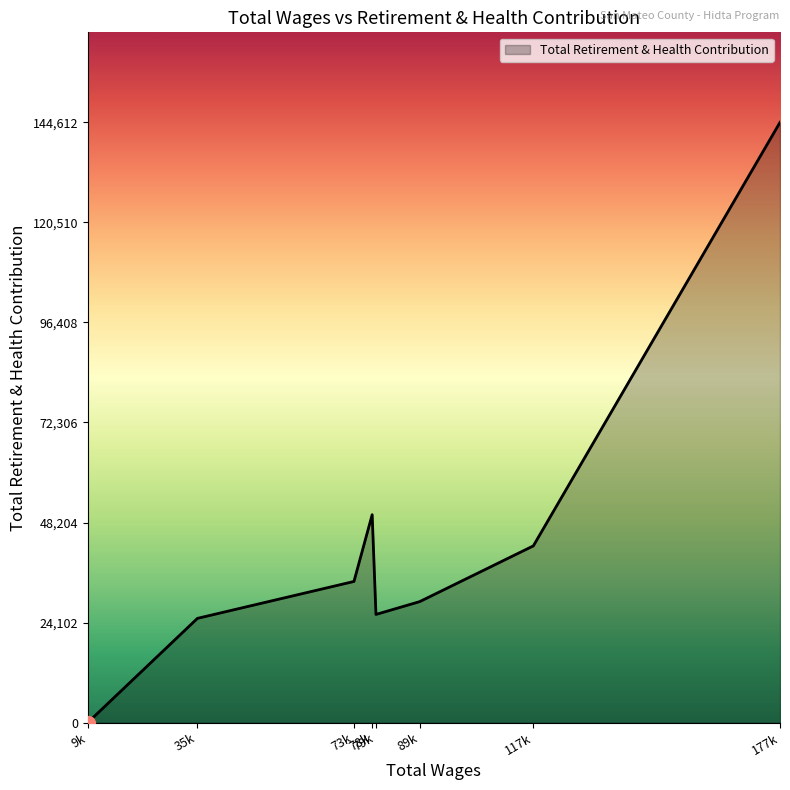

Does the chart display data point markers on the line(s)?

No